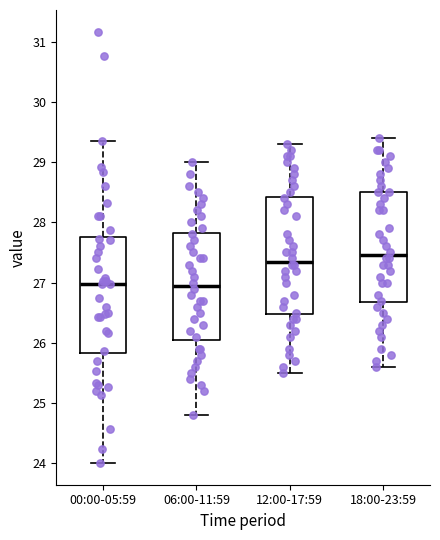

Reading left to right, transcribe this box plot: for each box, give where its median line is, the range the box spans, and where its two whiskers end, as read against the y-axis. The values are not printed on the chart, so give them approximately, as read against the axis.

00:00-05:59: median 27.0, box 25.8 to 27.8, whiskers 24.0 to 29.4
06:00-11:59: median 27.0, box 26.1 to 27.8, whiskers 24.8 to 29.0
12:00-17:59: median 27.4, box 26.5 to 28.4, whiskers 25.5 to 29.3
18:00-23:59: median 27.5, box 26.7 to 28.5, whiskers 25.6 to 29.4